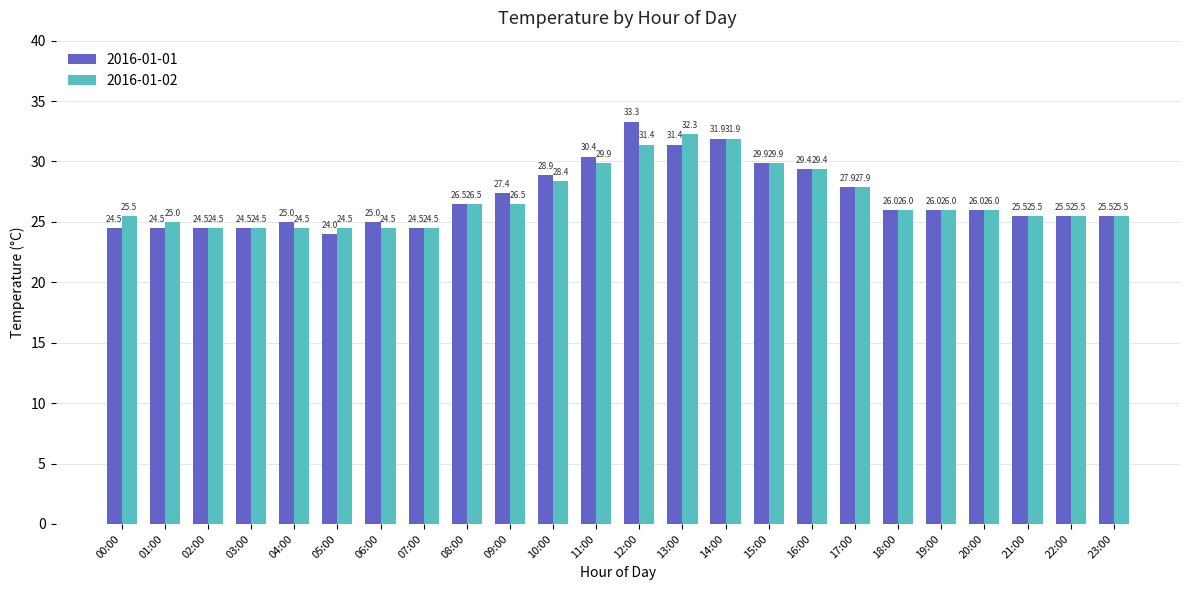

Rank the series by their average value, from highest to lowest.

2016-01-01, 2016-01-02